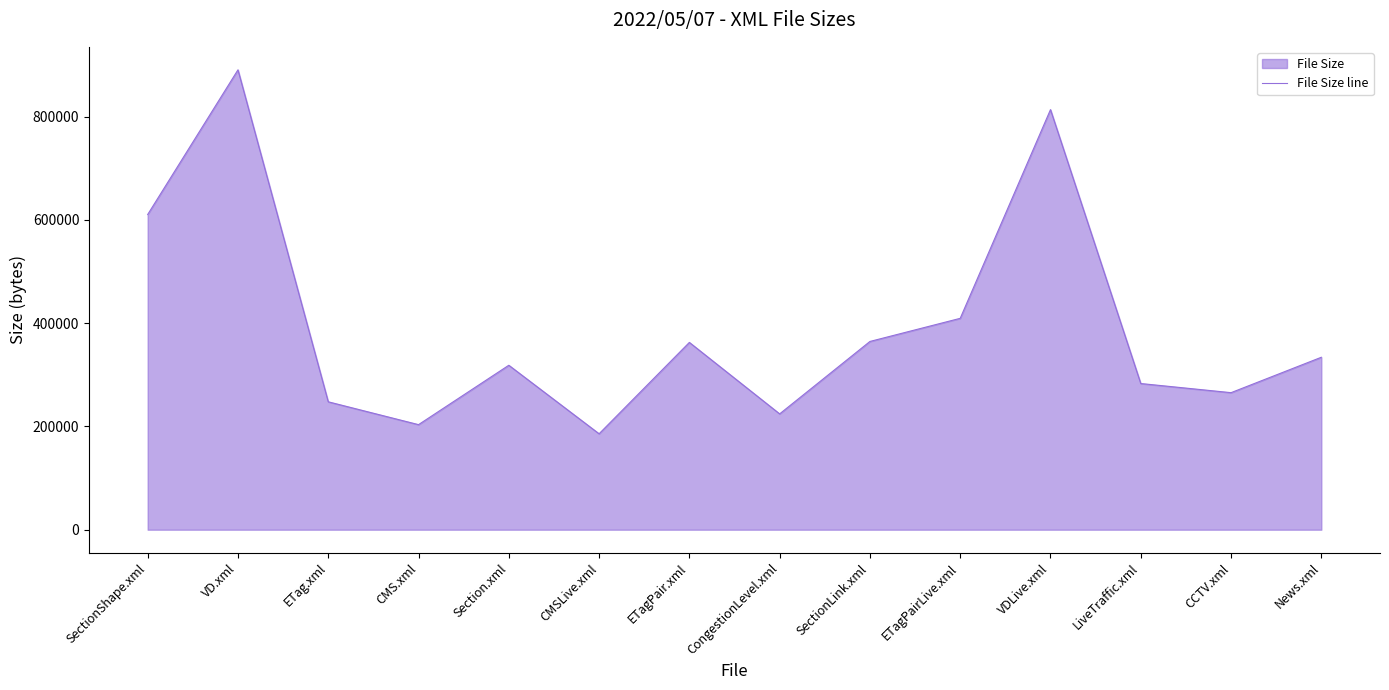

Which has a higher value, ETag.xml or News.xml?

News.xml